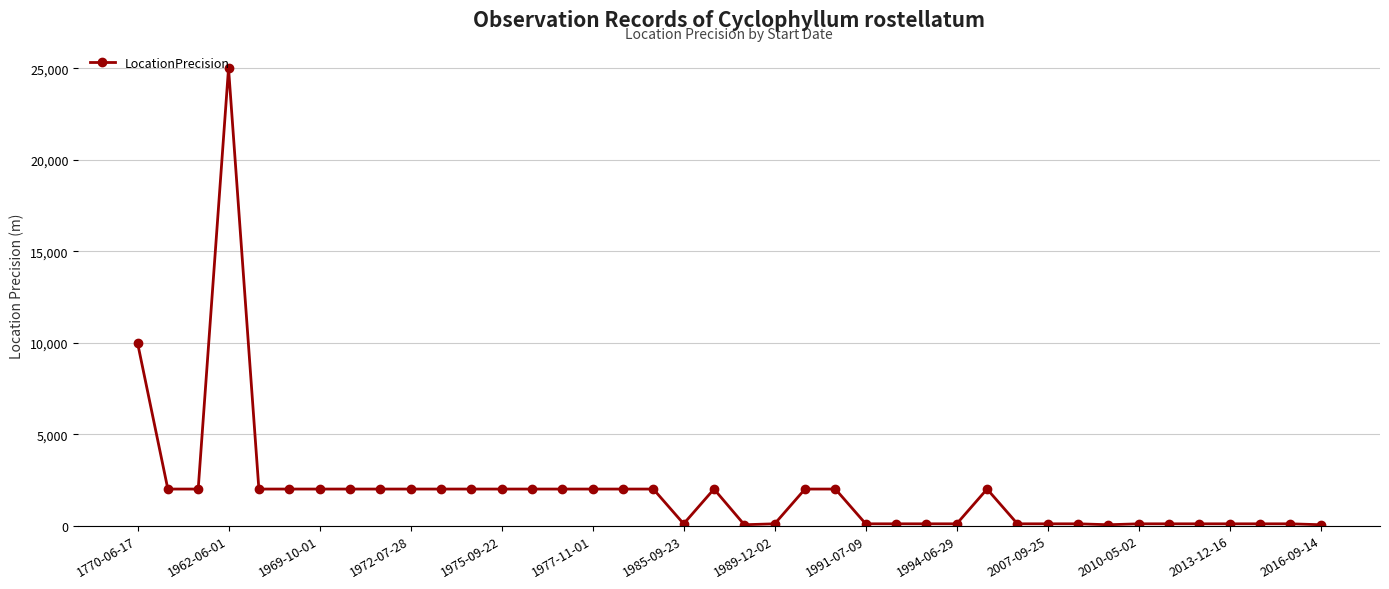

True or false: the data has more than 0 interior local peaks.

True